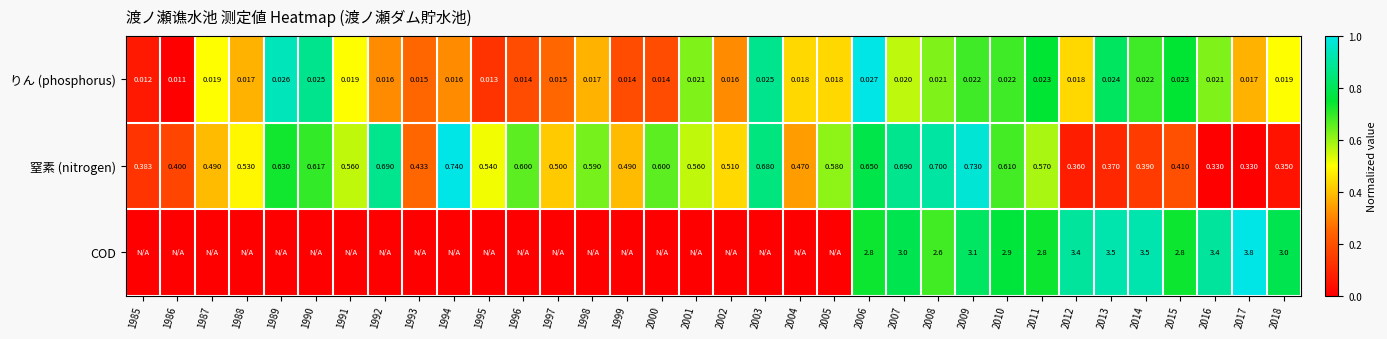

Which series changed the most between 2012 and 2016?

窒素 (nitrogen)